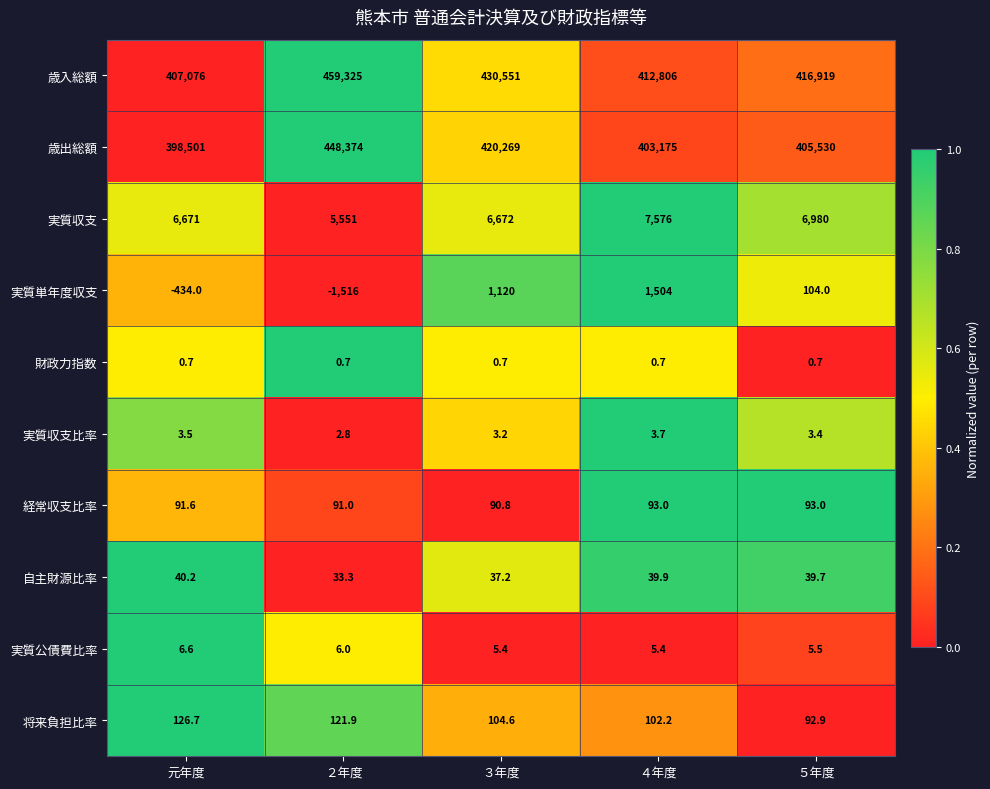

Between 元年度 and ２年度, which series saw the biggest shift?

歳入総額